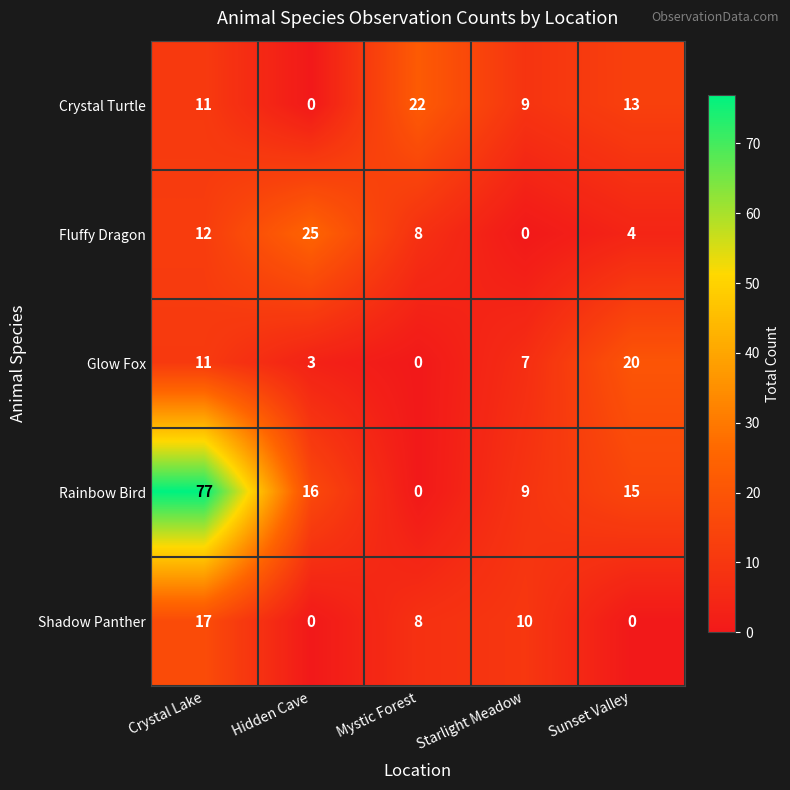

At Sunset Valley, list the series in order from largest to smallest.

Glow Fox, Rainbow Bird, Crystal Turtle, Fluffy Dragon, Shadow Panther